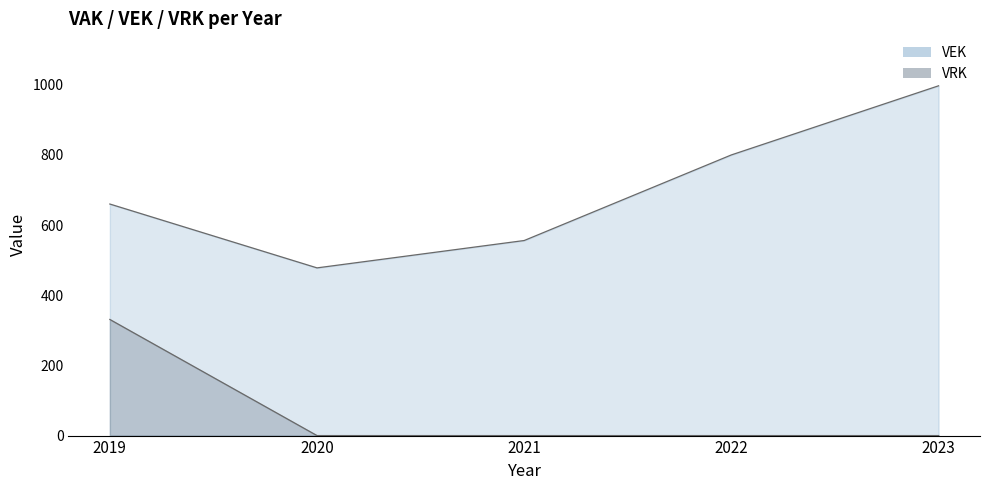

List the labels in order of VRK value, largest first.

2019, 2020, 2021, 2022, 2023